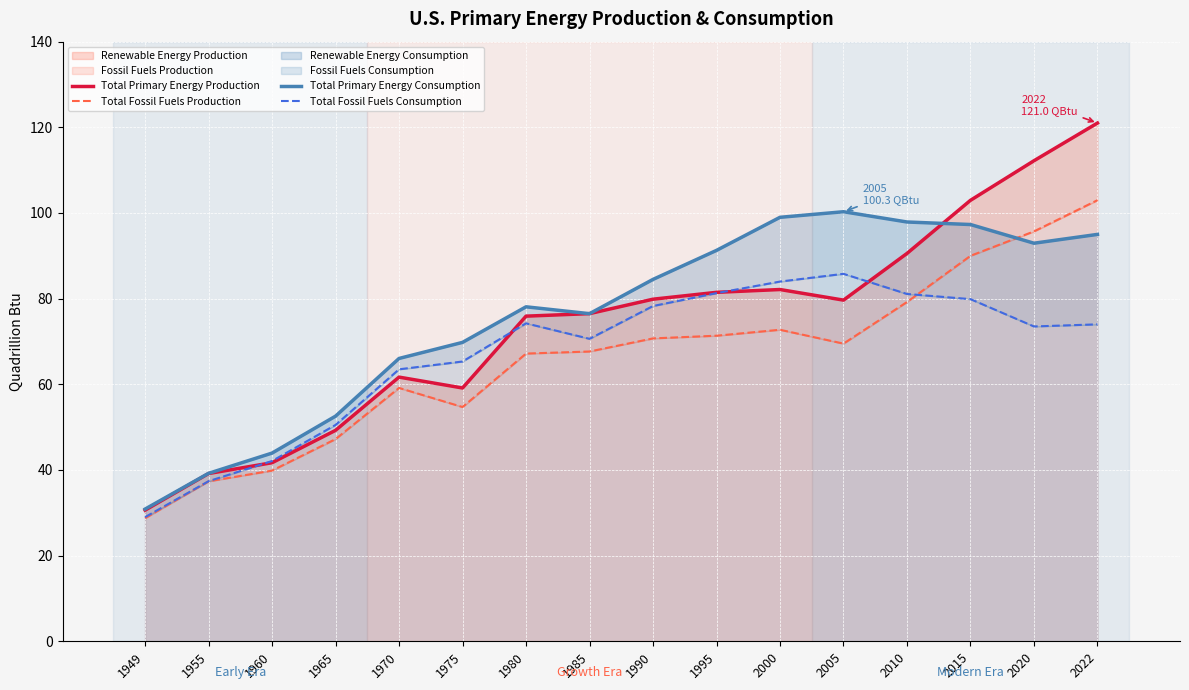

Which has a higher value, 1965 or 2020?

2020